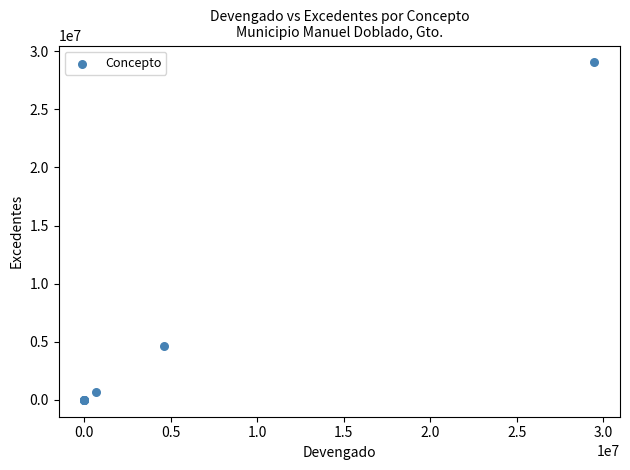

What Y value in the scatter plot is closest to 14518643?

4621090.8